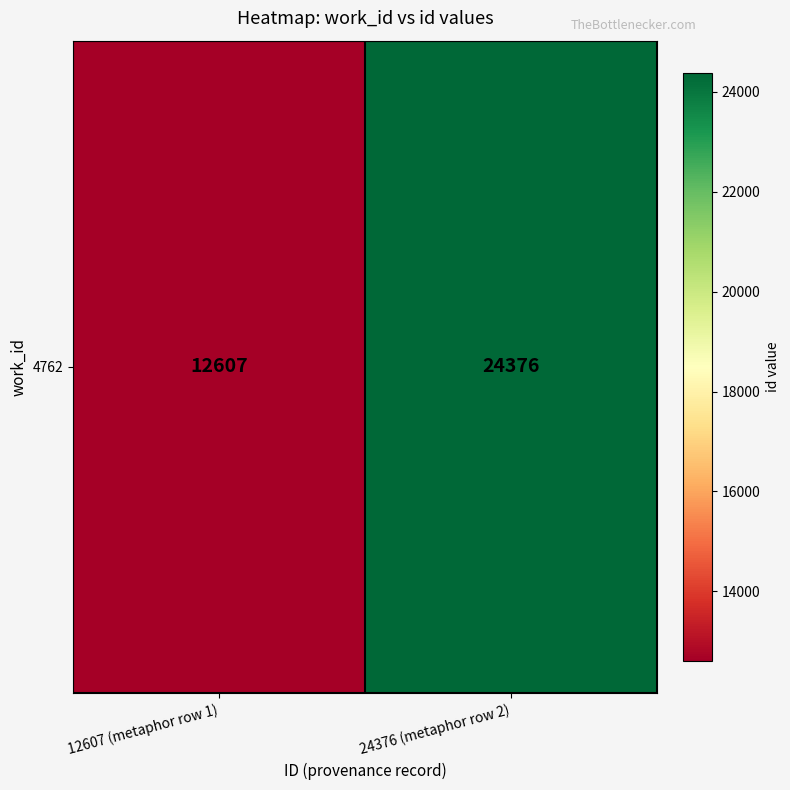

What is the smallest value displayed?

12607